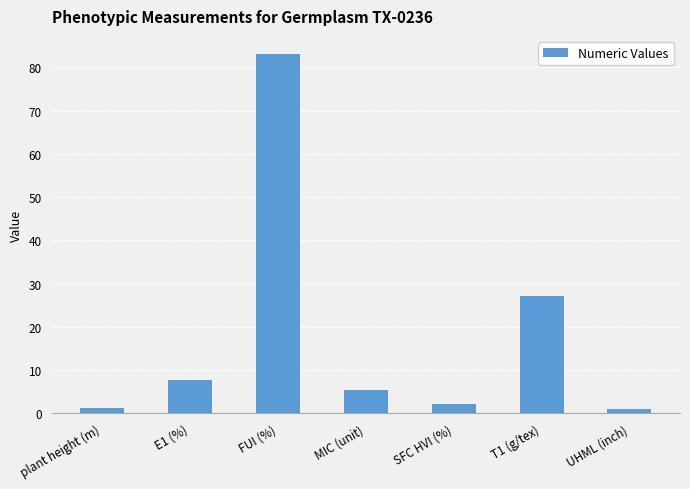

The chart shows a value of 2.1 at SFC HVI (%). True or false?

True